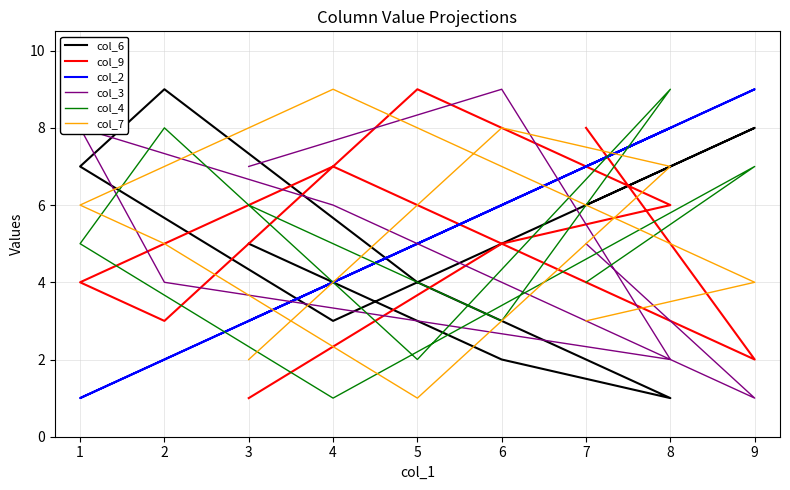

How many intersections are there between col_2 and col_4?

5